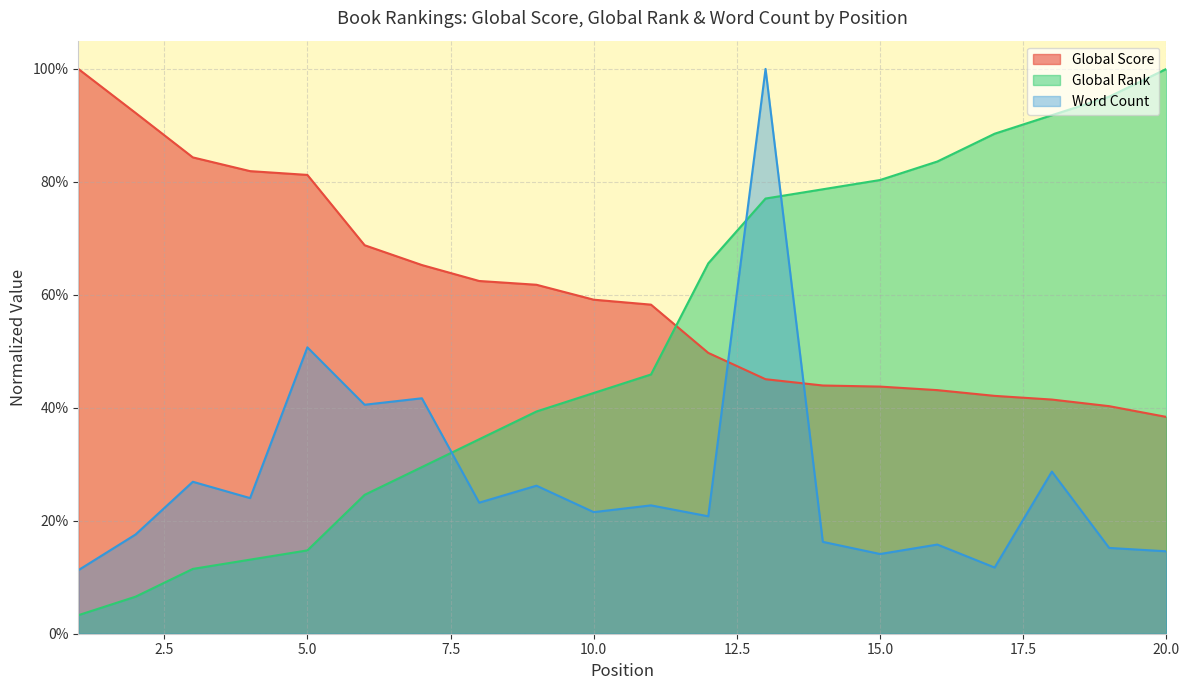

In Word Count, how many points are lower than both neighbors (excluding endpoints)?

7